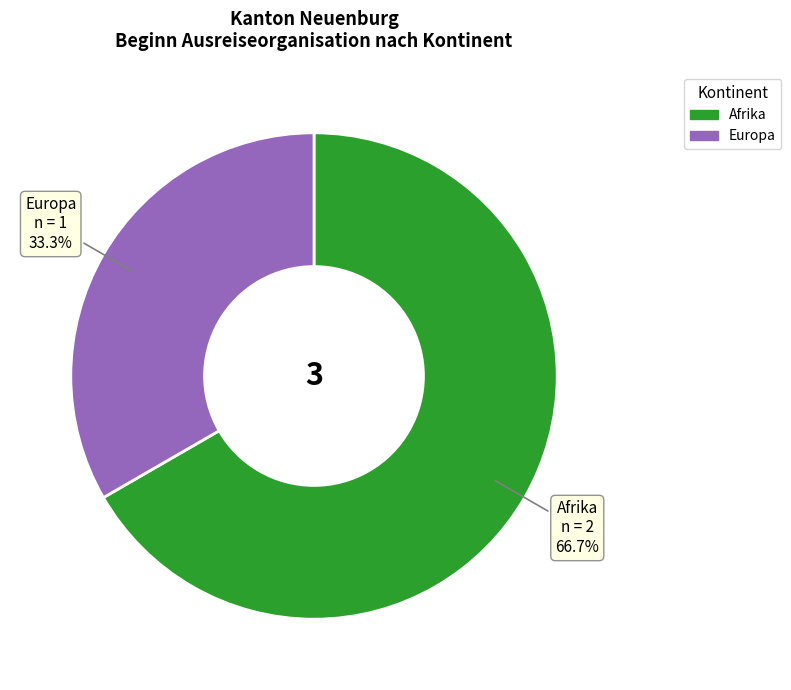

Count the number of slices in the pie.

2